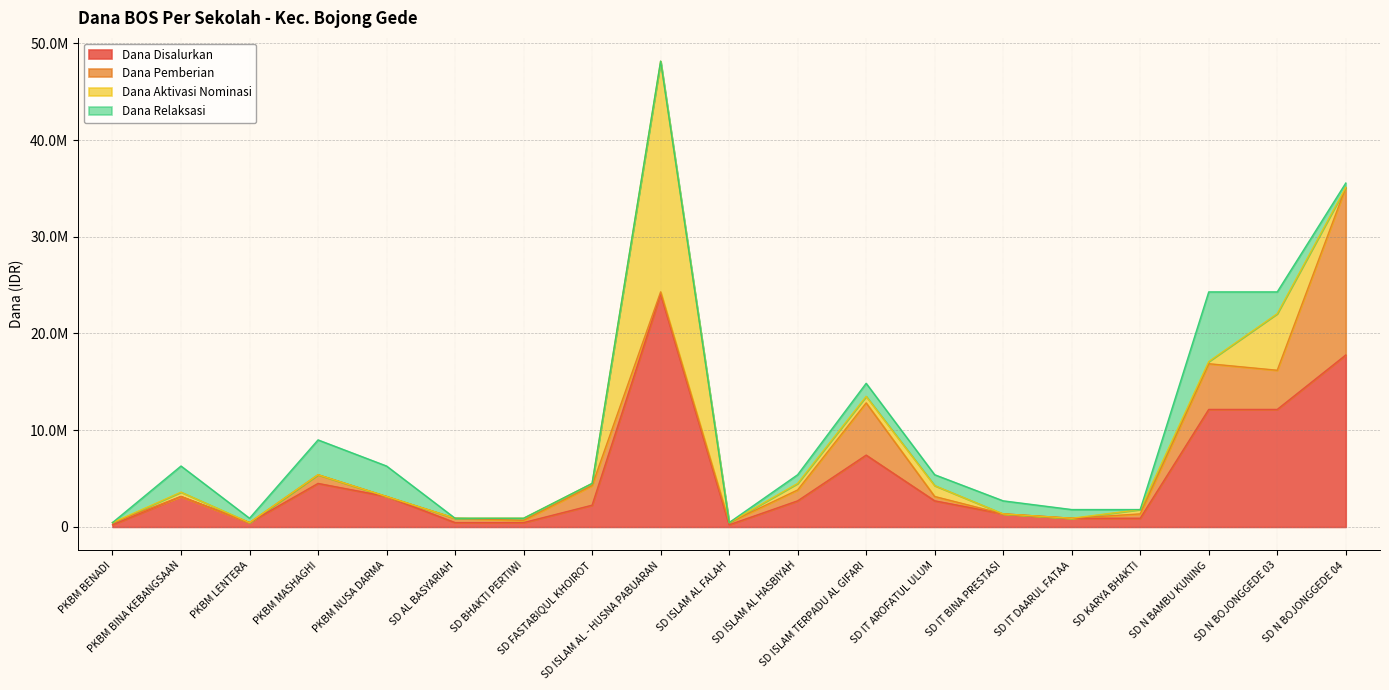

How many interior local peaks does the Dana Pemberian series have?

5